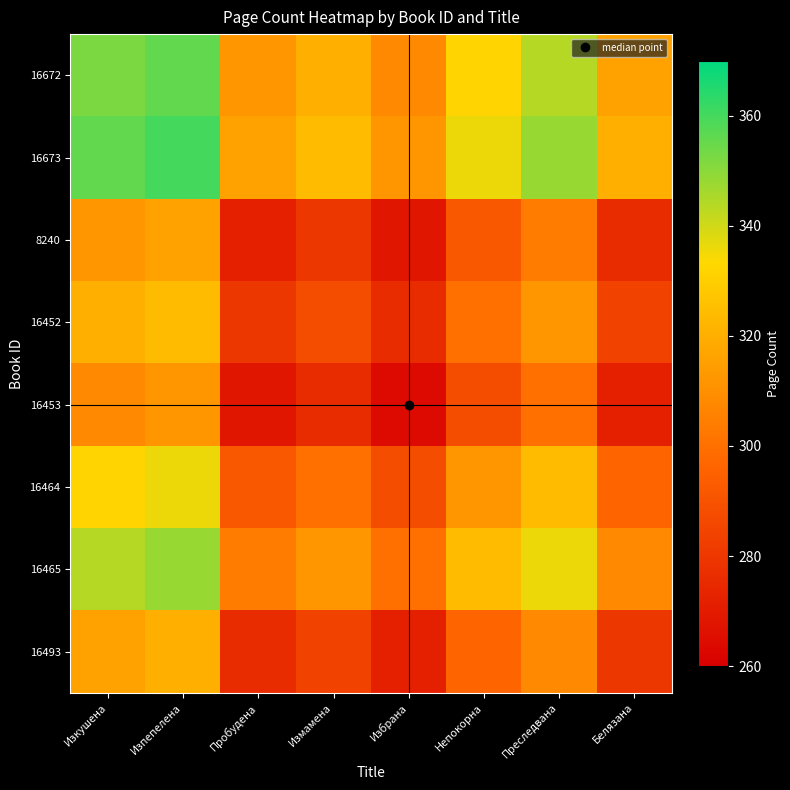

What is the total value across all series at Избрана?

2288